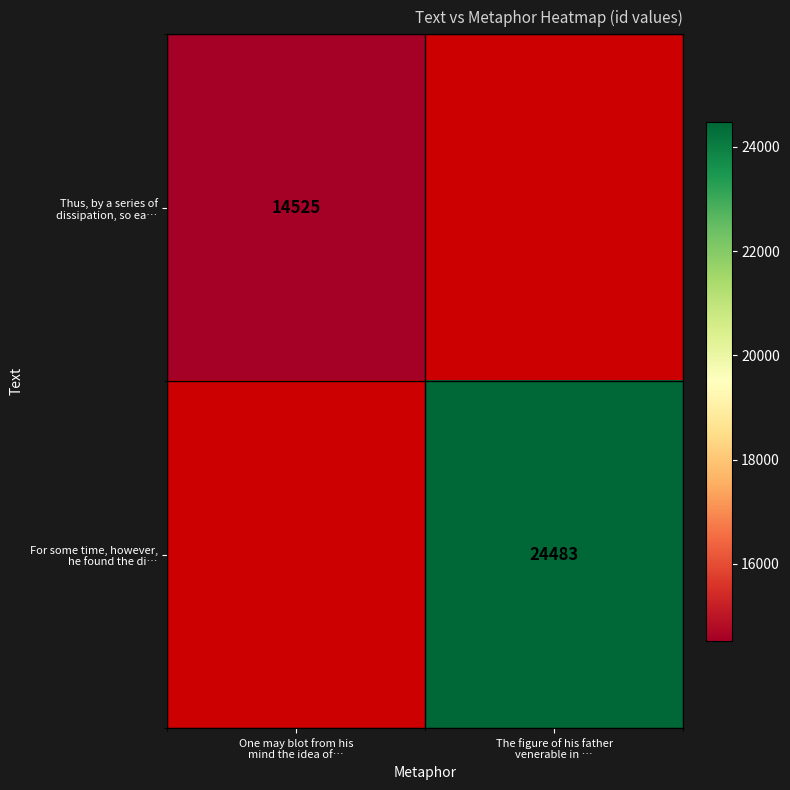

Is it true that For some time, however, he found the di… equals 38411 at The figure of his father venerable in …?

False